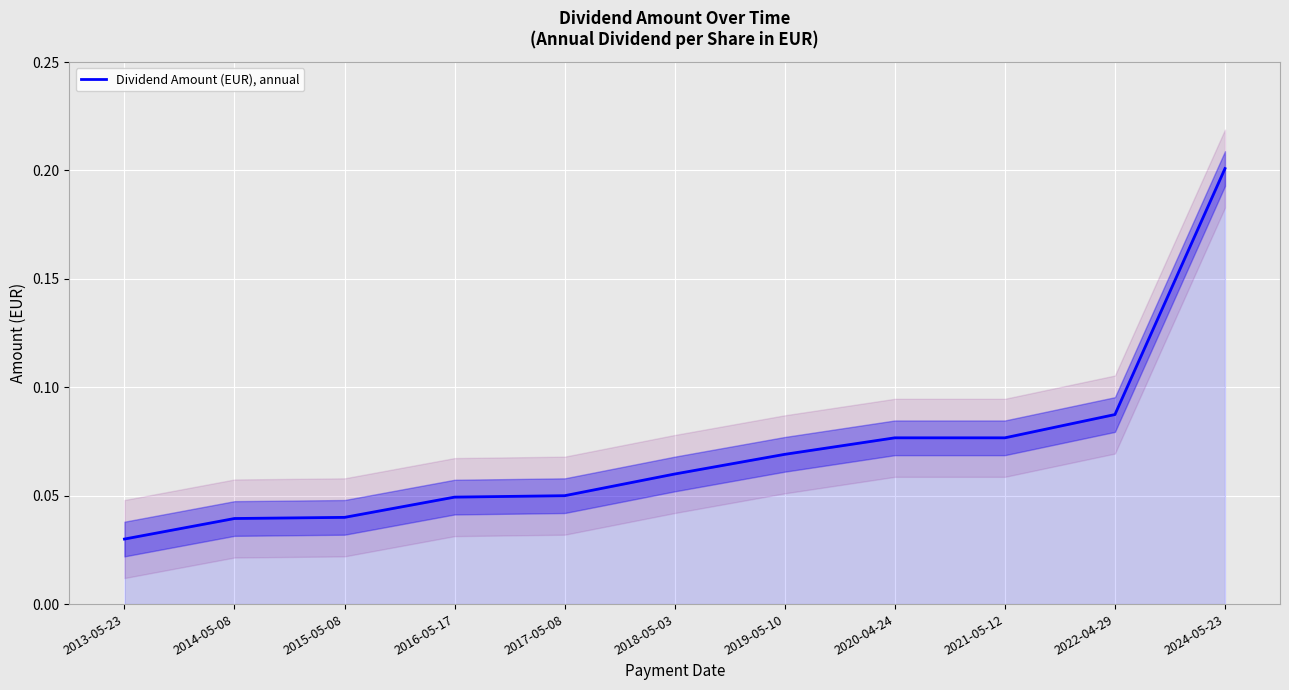

What is the value of the 7th point from the left?

0.1